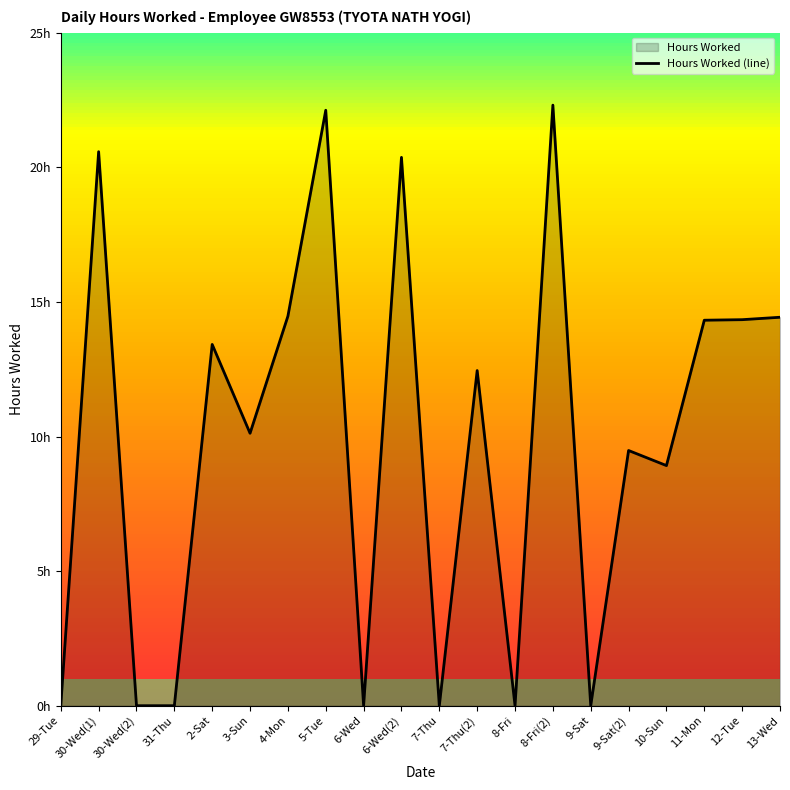

What is the difference between the maximum and minimum values?

22.3